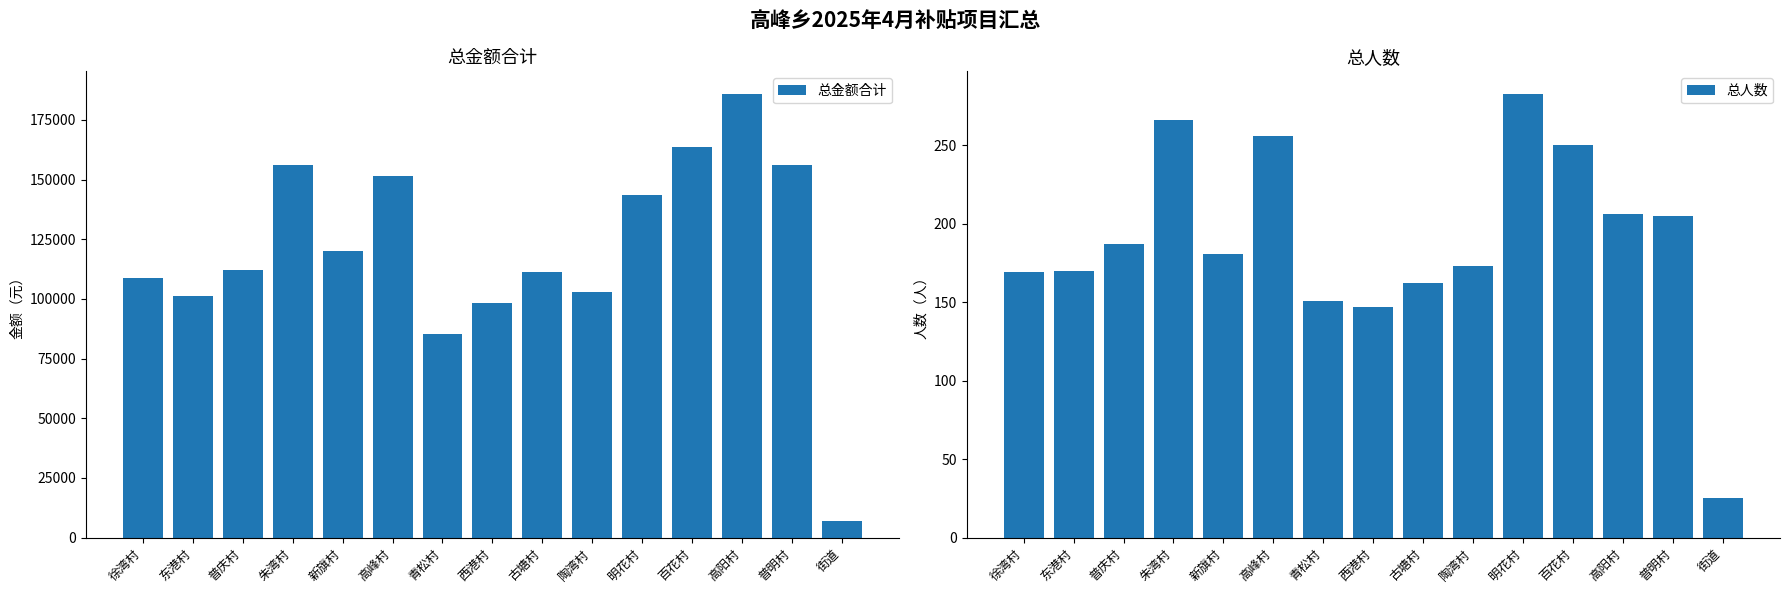

Which series has the widest spread of values?

总金额合计